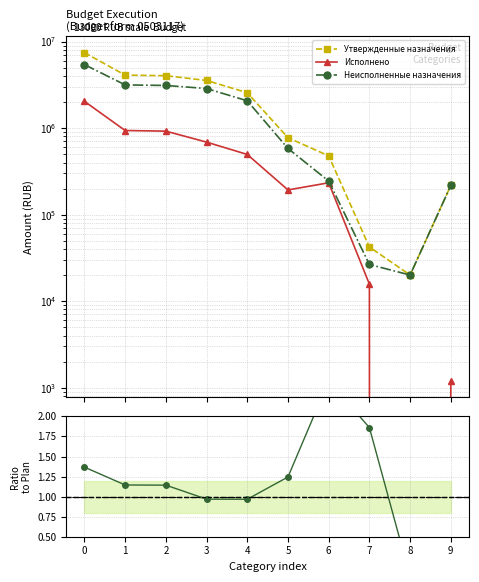

True or false: Исполнено and Неисполненные назначения intersect in this chart.

False